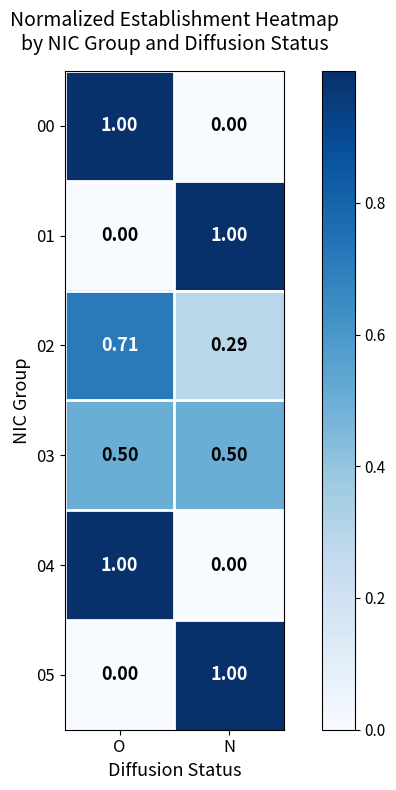

Is the value of 03 at O greater than the value of 04 at O?

No